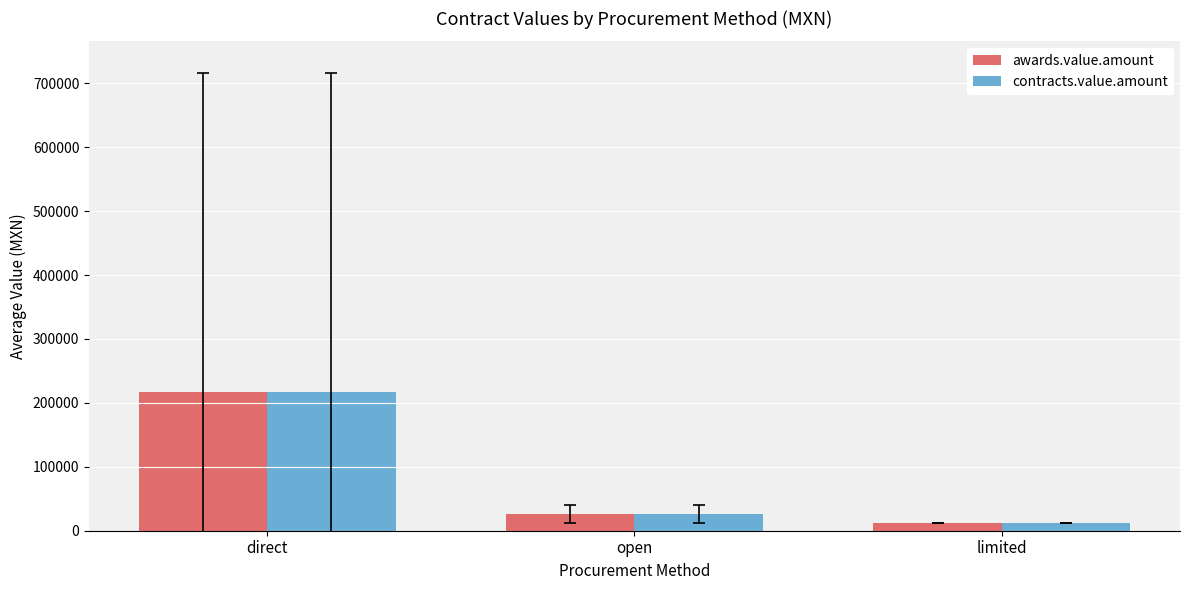

Is it true that awards.value.amount equals 26289.5 at open?

True